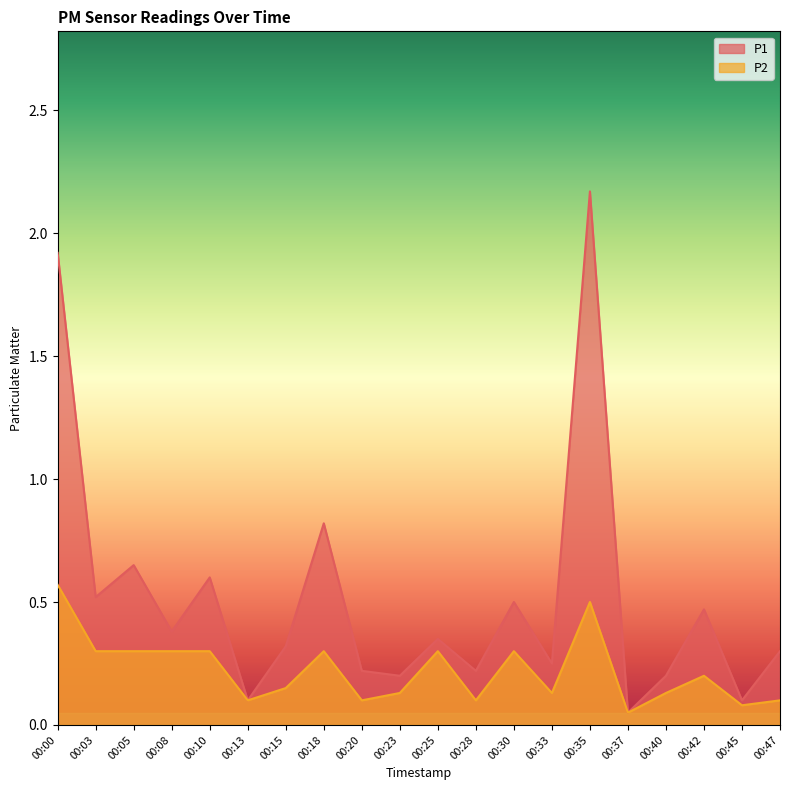

At which category does P2 reach its first local peak?

00:18